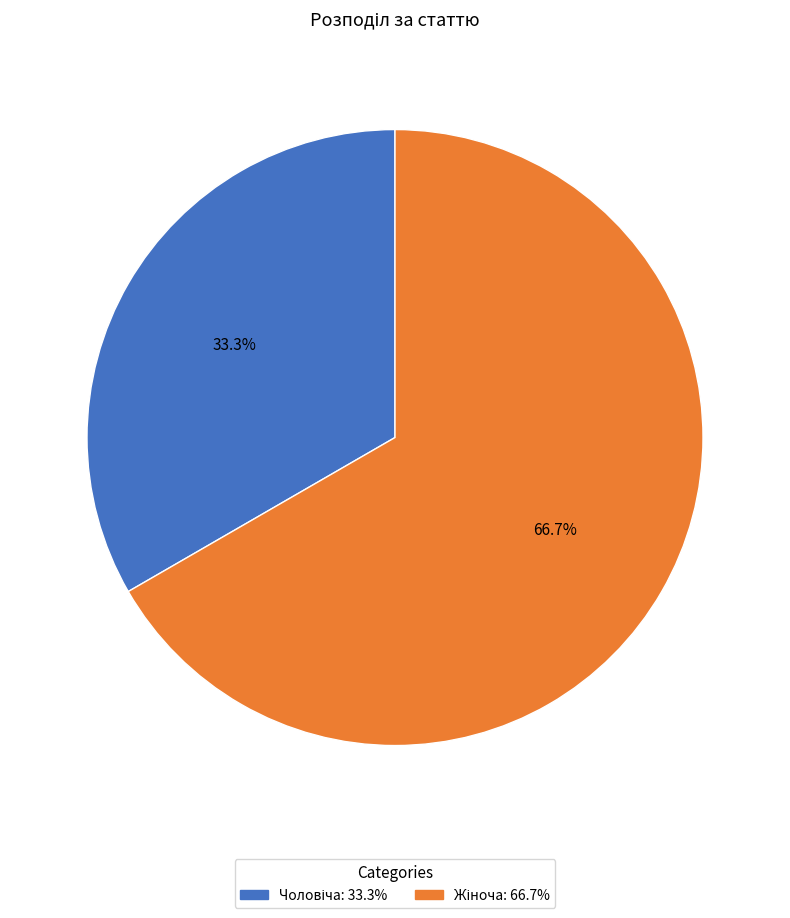

Is there any slice that represents more than half of the pie?

Yes